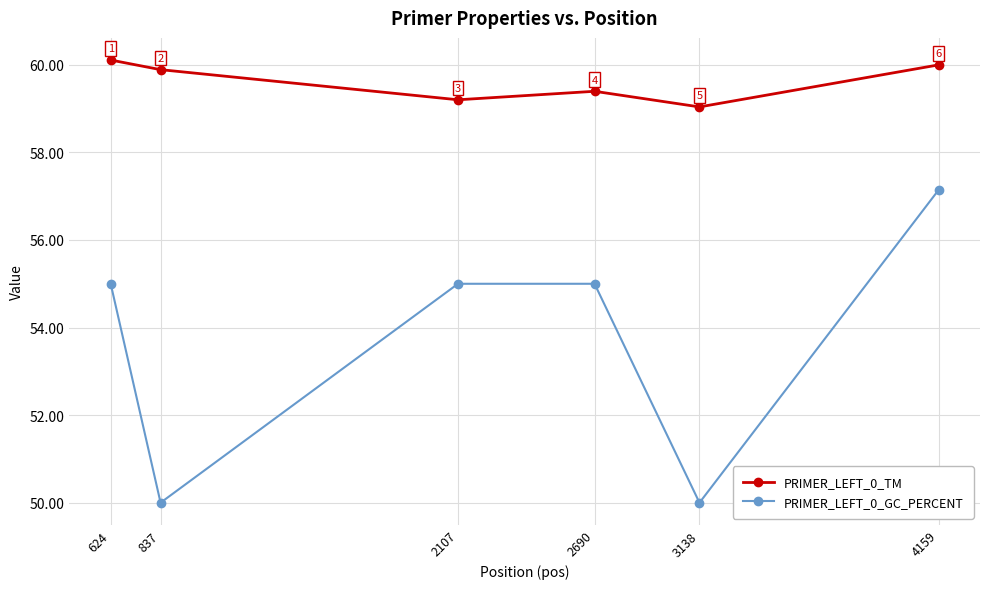

What is the sum of all PRIMER_LEFT_0_GC_PERCENT values?

322.1